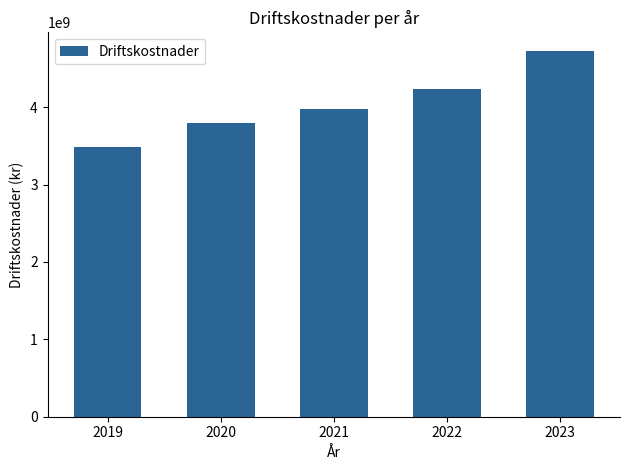

What is the change in value from 2021 to 2022?

+260224330.9